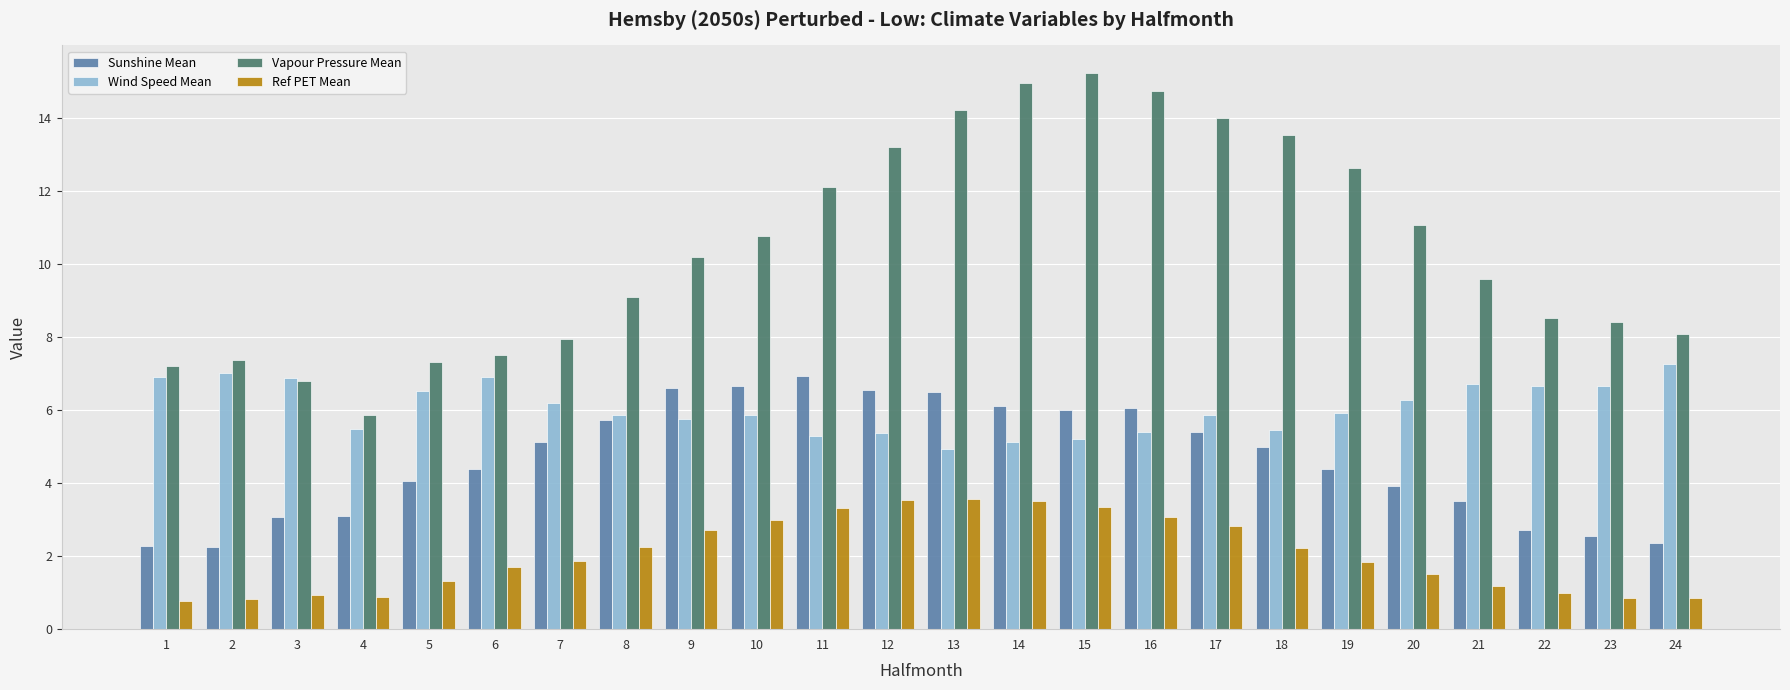

How many values in the Wind Speed Mean series exceed 5?

23